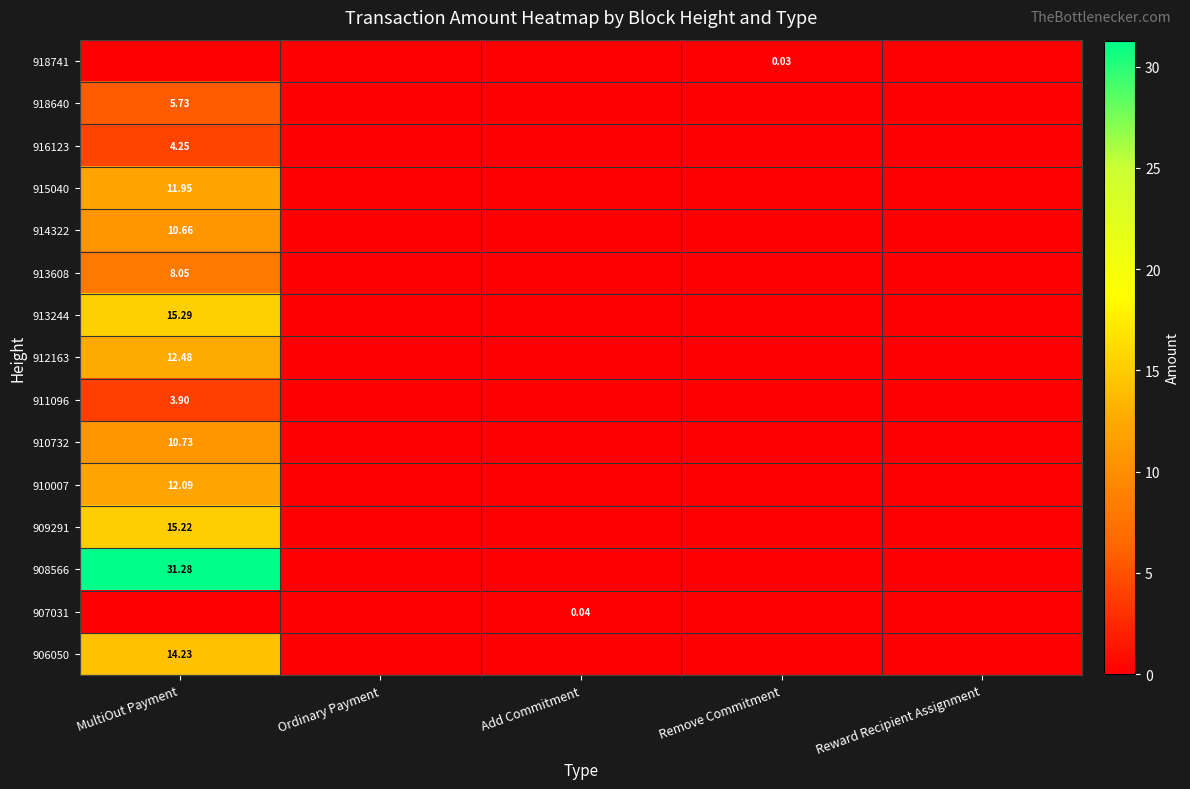

The value of 906050 at MultiOut Payment is 23.4. True or false?

False